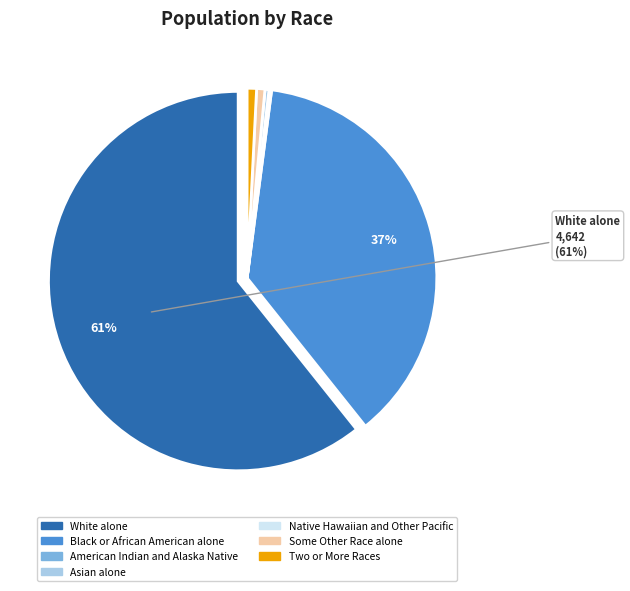

Which category has the smallest portion of the pie?

Native Hawaiian and Other Pacific